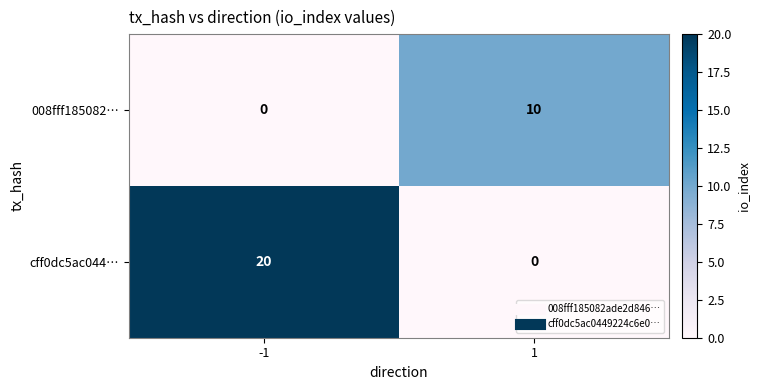

Reading left to right, extract all data points from this chart.

008fff185082…: 0	10
cff0dc5ac044…: 20	0